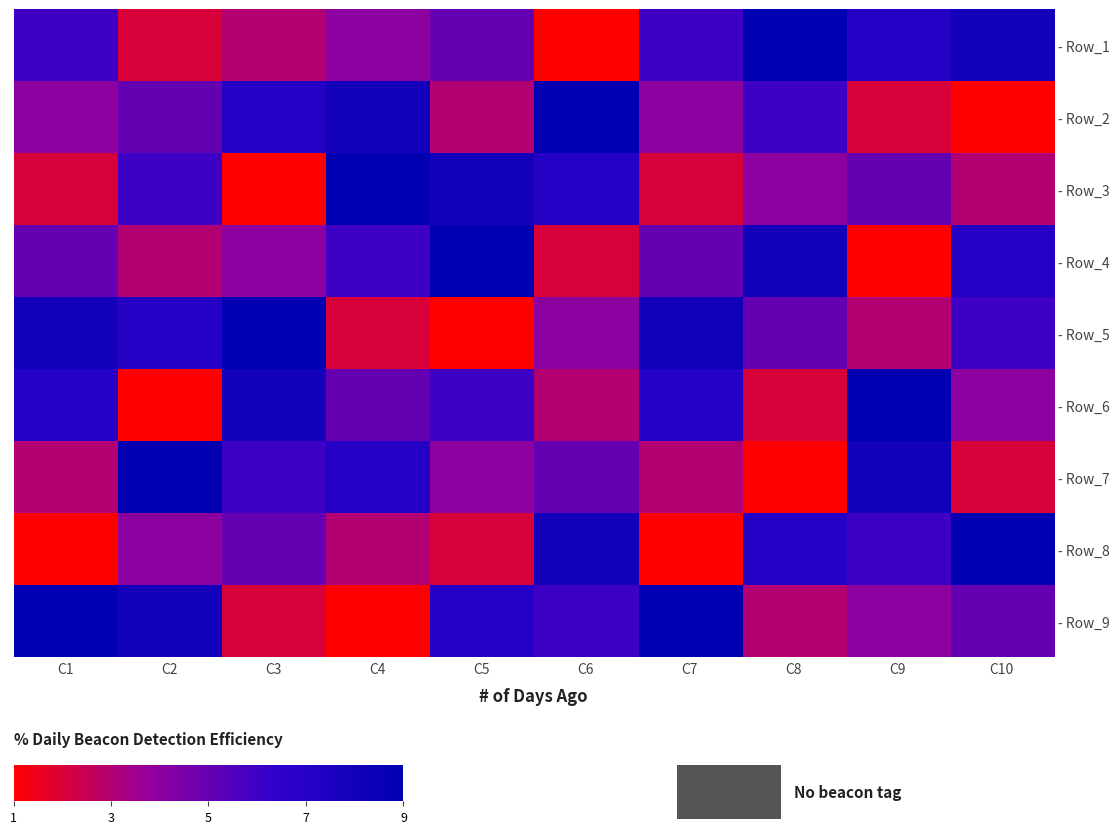

Reading left to right, transcribe all the data shown in this chart.

- Row_1: C1=6	C2=2	C3=3	C4=4	C5=5	C6=1	C7=6	C8=9	C9=7	C10=8
- Row_2: C1=4	C2=5	C3=7	C4=8	C5=3	C6=9	C7=4	C8=6	C9=2	C10=1
- Row_3: C1=2	C2=6	C3=1	C4=9	C5=8	C6=7	C7=2	C8=4	C9=5	C10=3
- Row_4: C1=5	C2=3	C3=4	C4=6	C5=9	C6=2	C7=5	C8=8	C9=1	C10=7
- Row_5: C1=8	C2=7	C3=9	C4=2	C5=1	C6=4	C7=8	C8=5	C9=3	C10=6
- Row_6: C1=7	C2=1	C3=8	C4=5	C5=6	C6=3	C7=7	C8=2	C9=9	C10=4
- Row_7: C1=3	C2=9	C3=6	C4=7	C5=4	C6=5	C7=3	C8=1	C9=8	C10=2
- Row_8: C1=1	C2=4	C3=5	C4=3	C5=2	C6=8	C7=1	C8=7	C9=6	C10=9
- Row_9: C1=9	C2=8	C3=2	C4=1	C5=7	C6=6	C7=9	C8=3	C9=4	C10=5